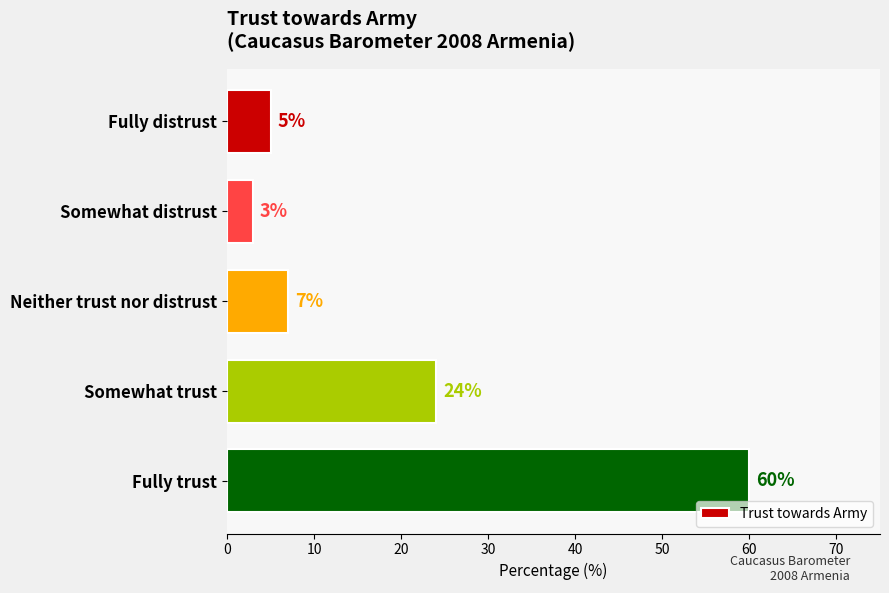

The chart shows a value of 5 at Fully distrust. True or false?

True